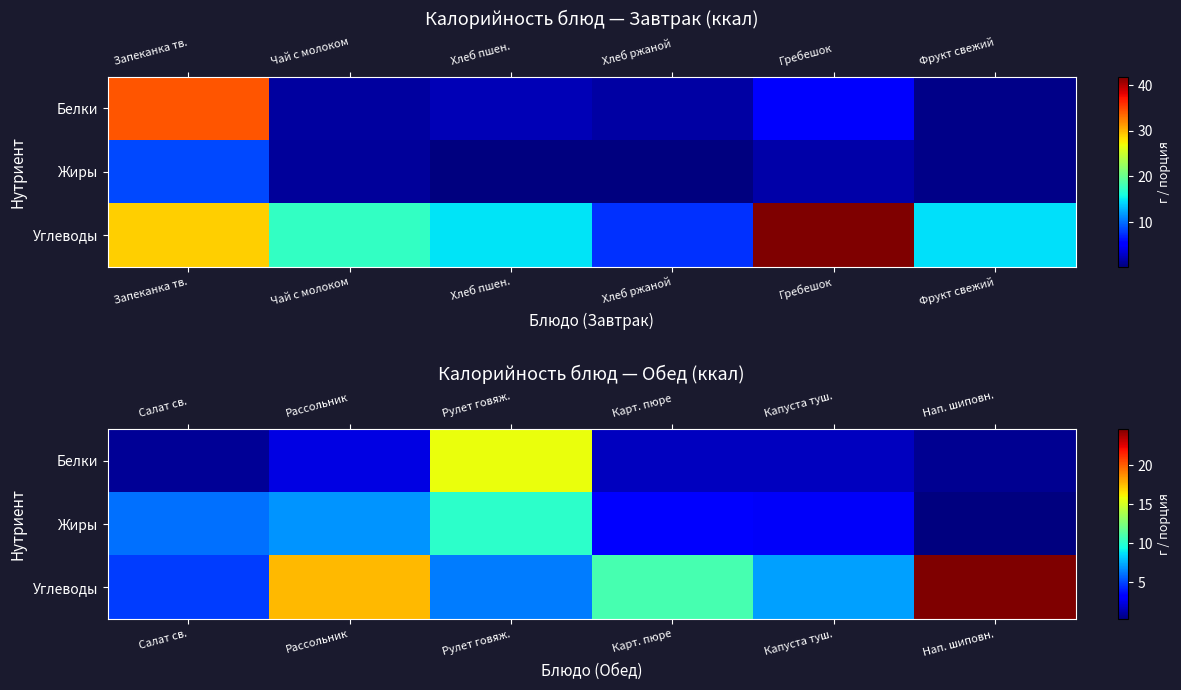

At which category does the chart reach its minimum across all series?

Нап. шиповн.